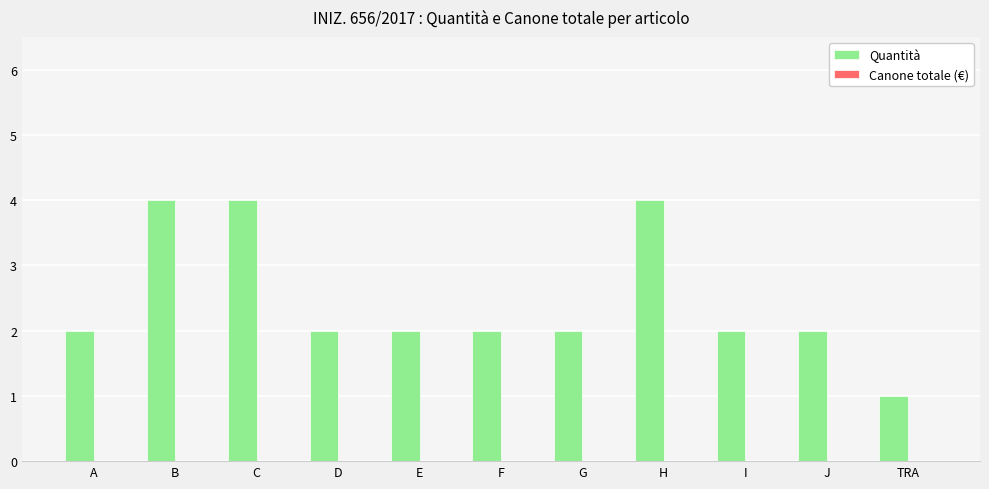

Reading left to right, transcribe all the data shown in this chart.

2	4	4	2	2	2	2	4	2	2	1